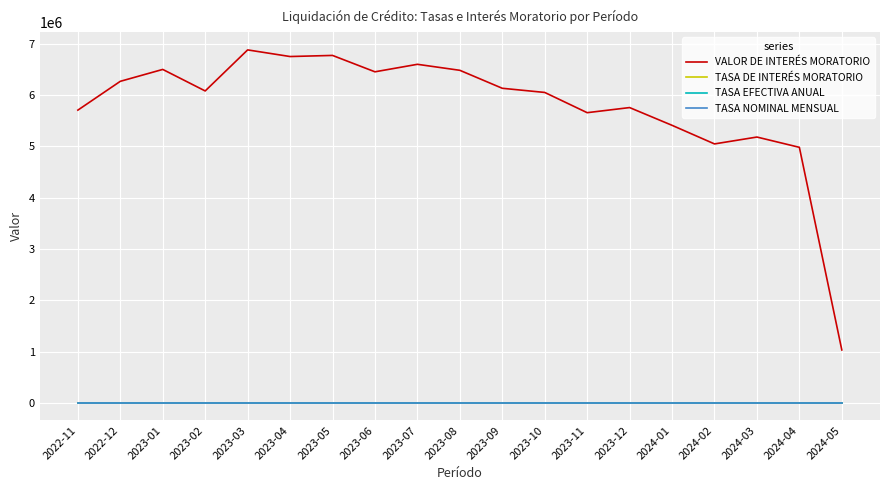

Which series has the widest spread of values?

VALOR DE INTERÉS MORATORIO